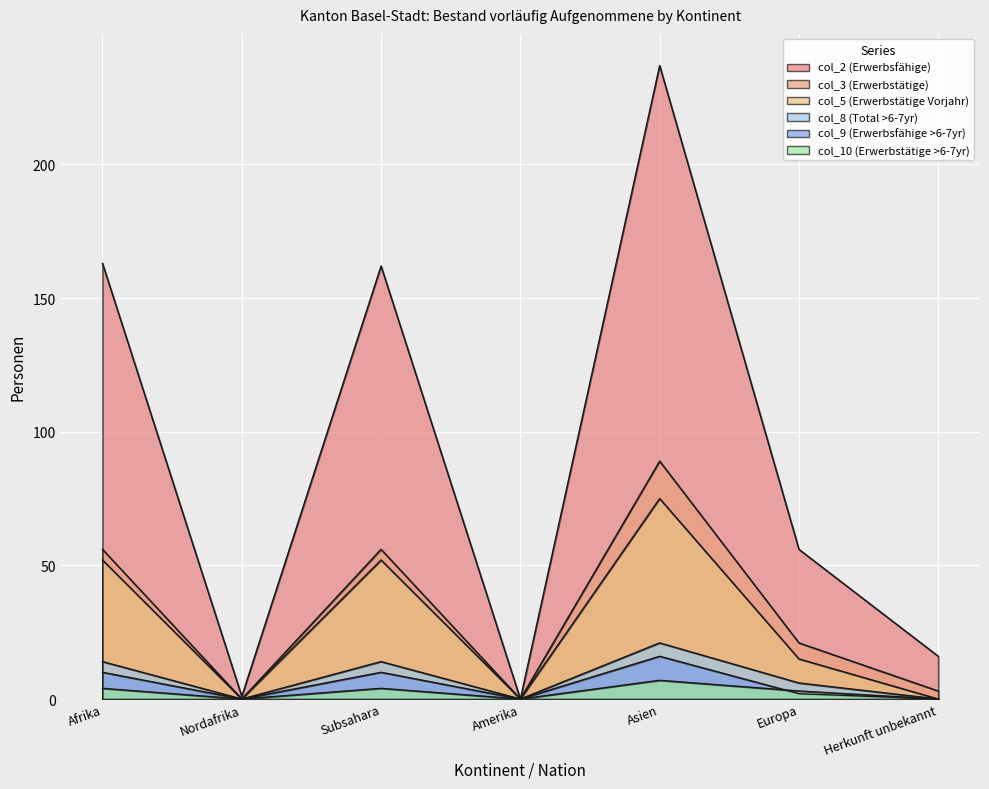

List the series in order of their peak value, highest first.

col_2 (Erwerbsfähige), col_3 (Erwerbstätige), col_5 (Erwerbstätige Vorjahr), col_8 (Total >6-7yr), col_9 (Erwerbsfähige >6-7yr), col_10 (Erwerbstätige >6-7yr)